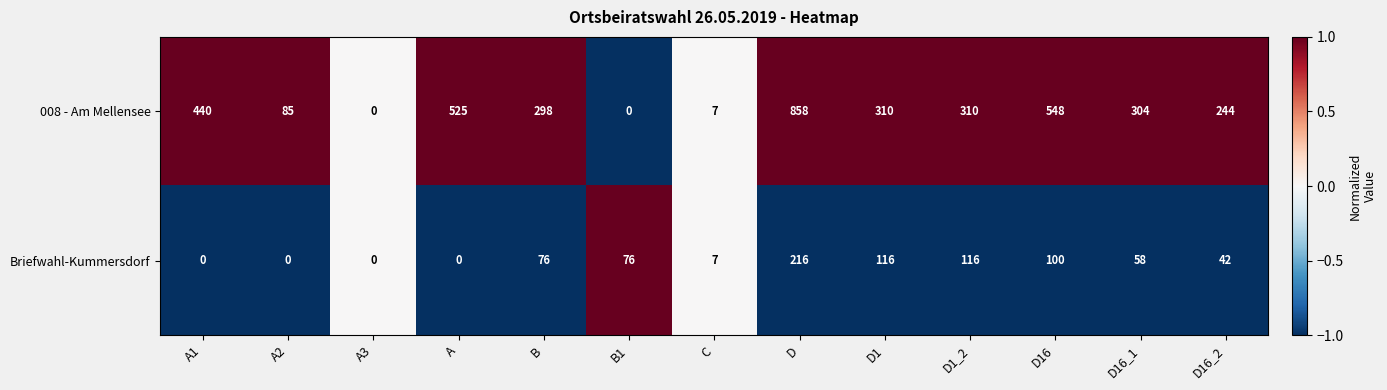

List the series in order of their peak value, lowest first.

Briefwahl-Kummersdorf, 008 - Am Mellensee